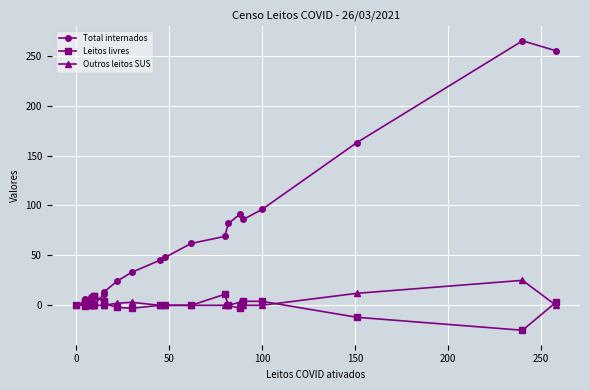

How many values in Leitos livres are above zero?

12